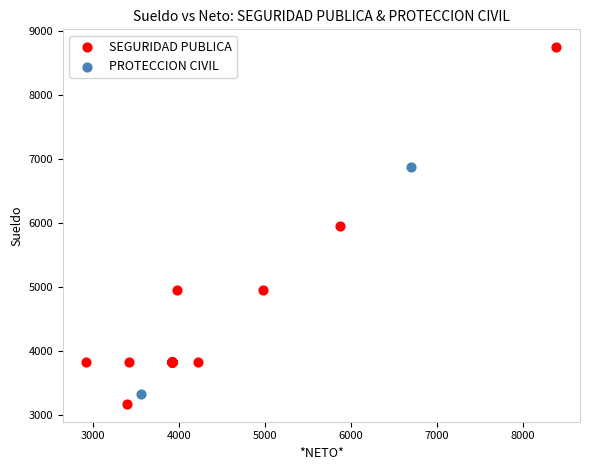

Which series contains the highest Y value?

SEGURIDAD PUBLICA